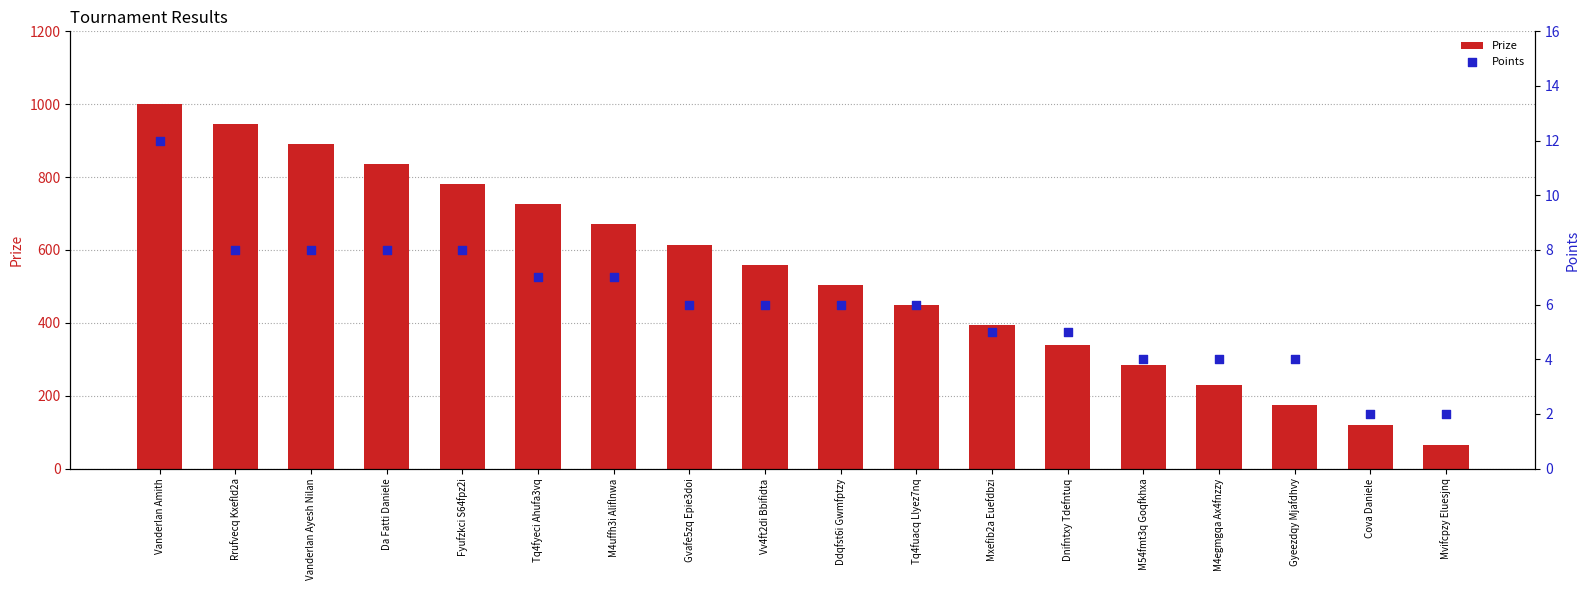

Which series has the largest total across all categories?

Prize